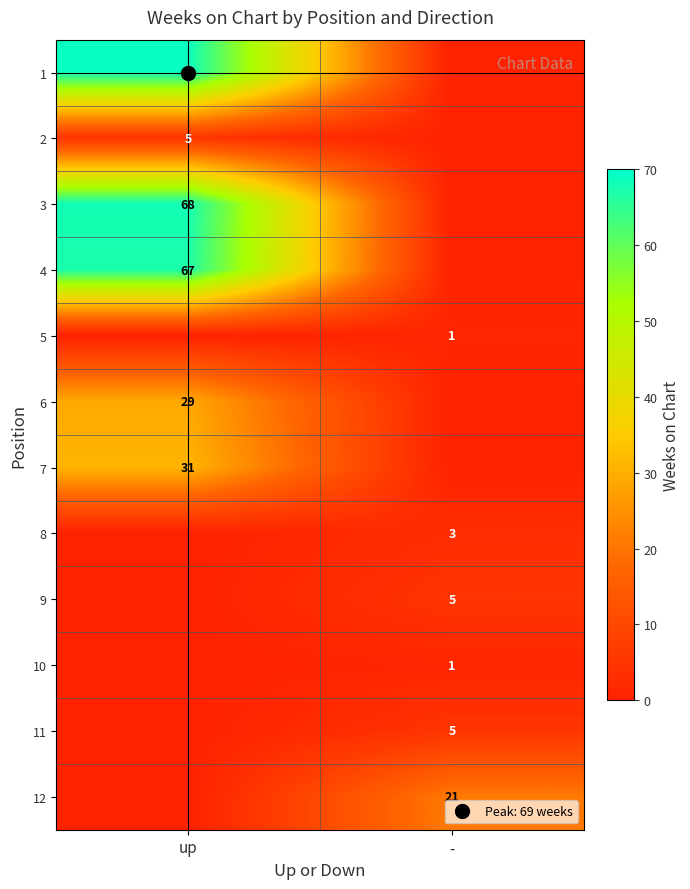

How many data points in 1 are less than 69?

1